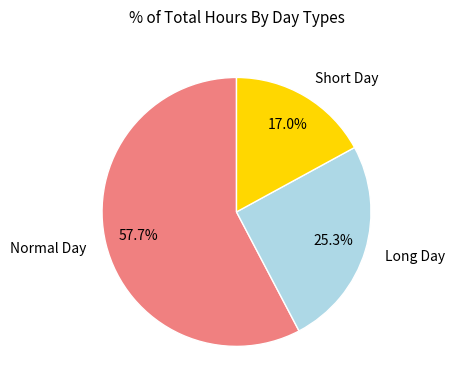

Approximately how many times larger is the value at Short Day compared to Long Day?

0.7